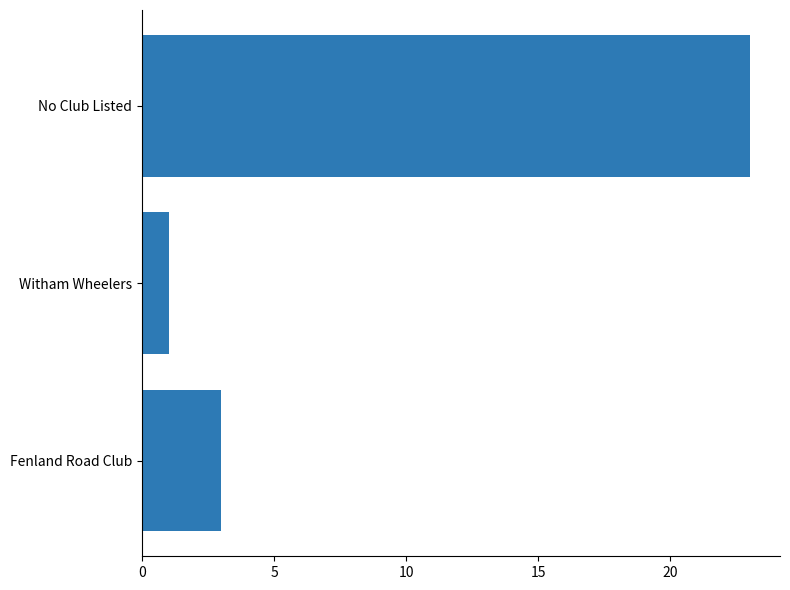

True or false: the data shows 1 at Fenland Road Club.

False